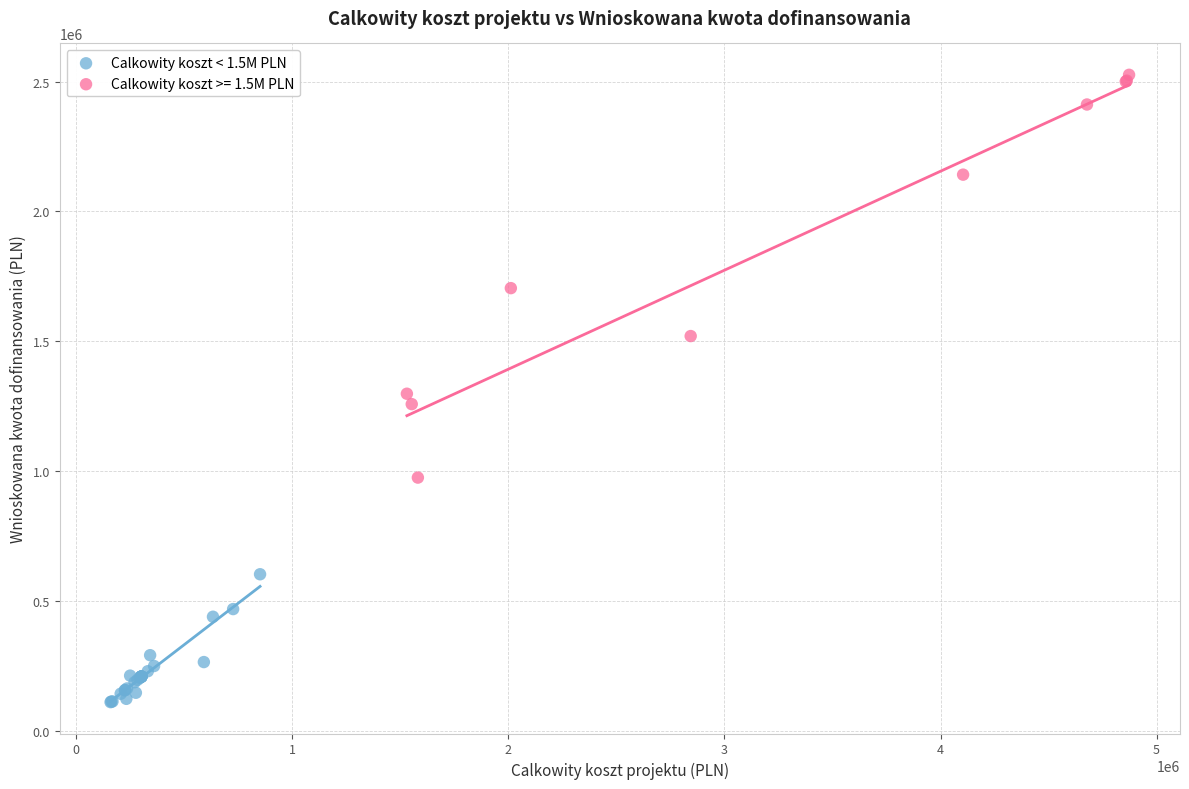

Which series reaches the maximum Y coordinate?

Calkowity koszt >= 1.5M PLN